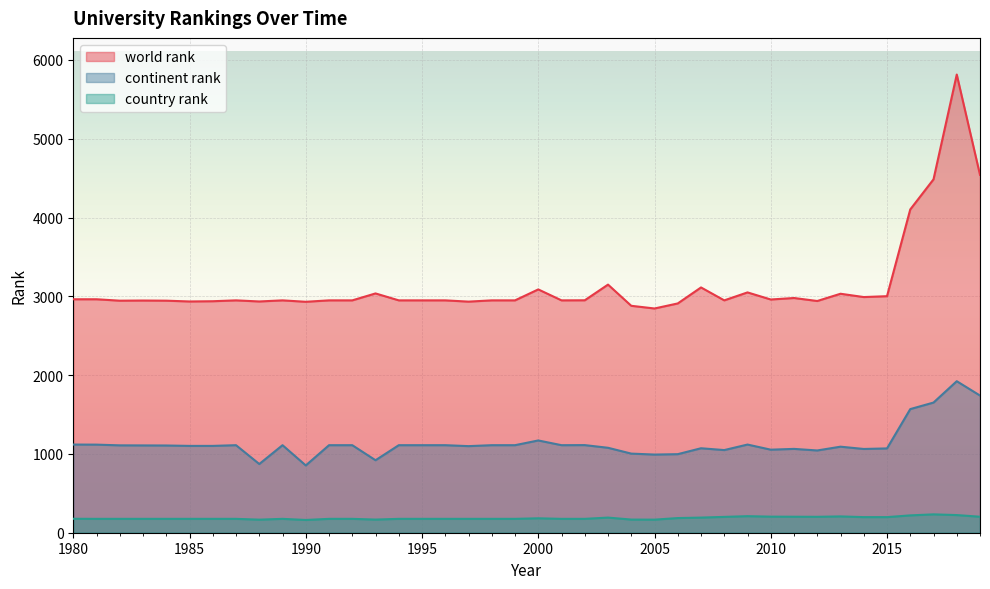

Is it true that country rank equals 202 at 2012?

True